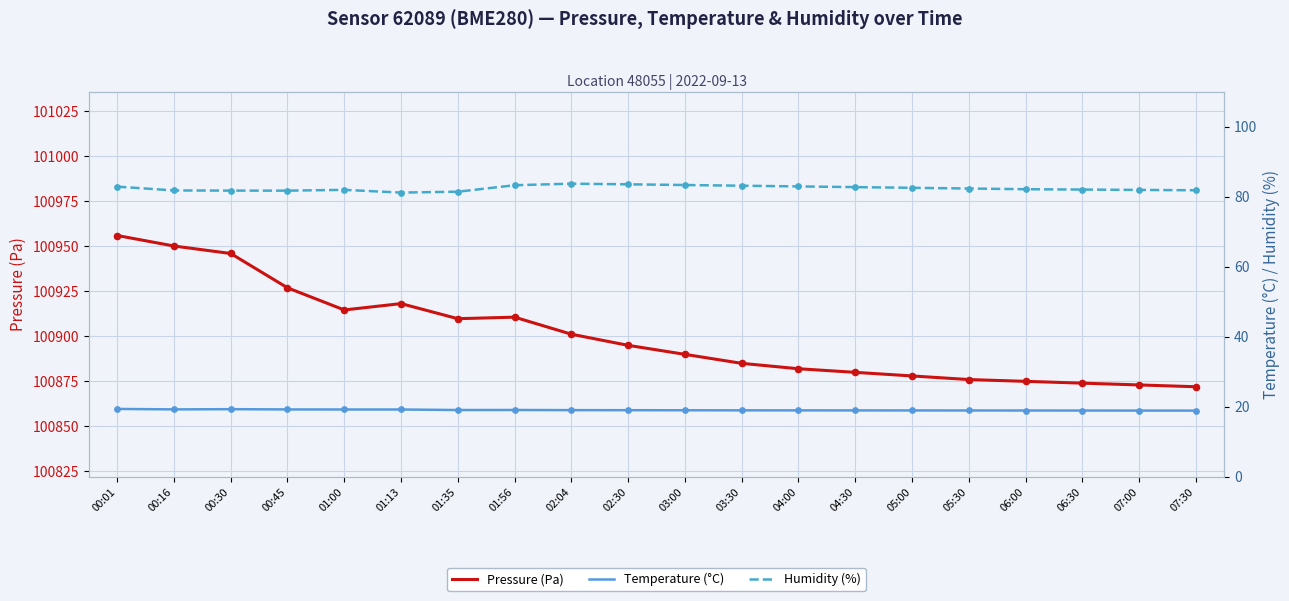

What are all the series names shown in the legend?

Pressure (Pa), Temperature (°C), Humidity (%)